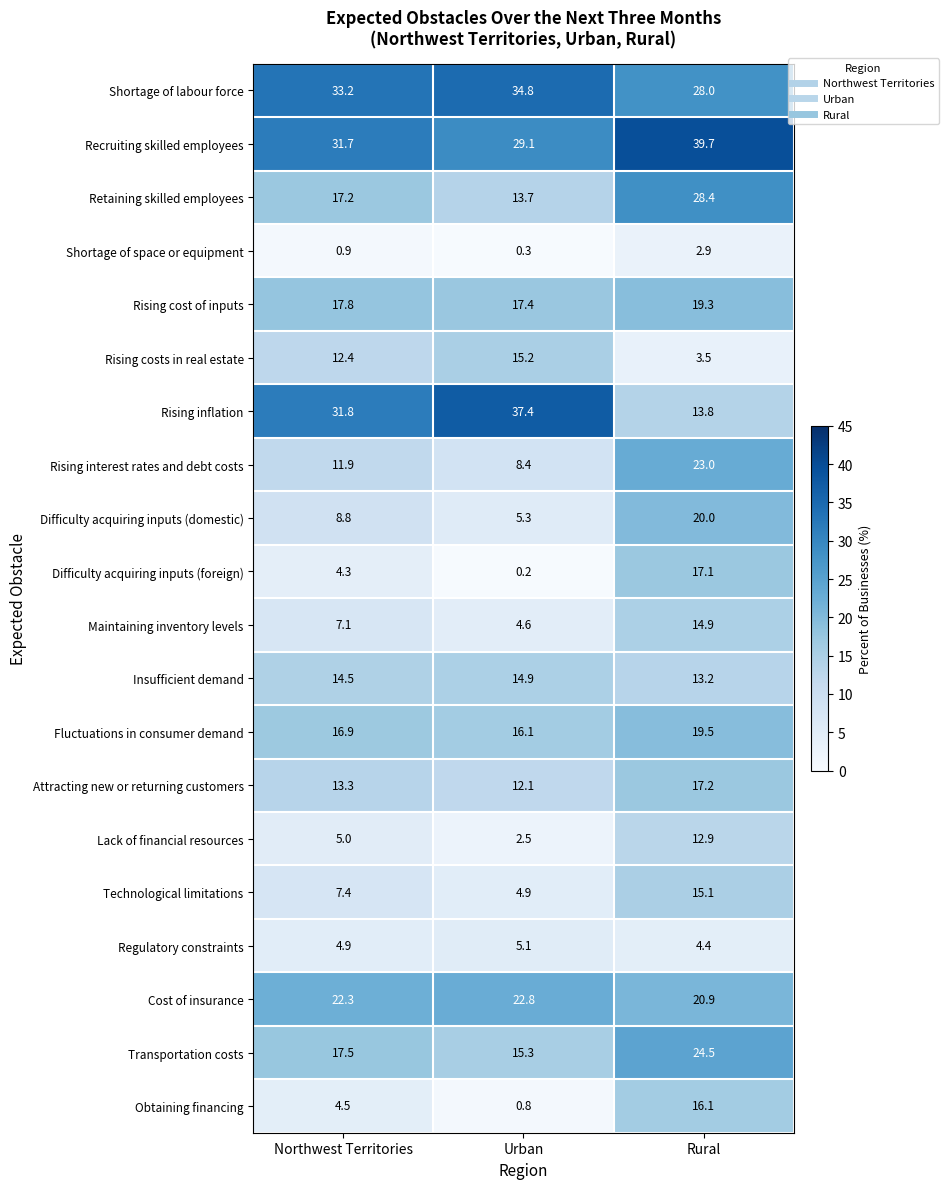

What is the difference between the Shortage of space or equipment values at Rural and Northwest Territories?

2.0